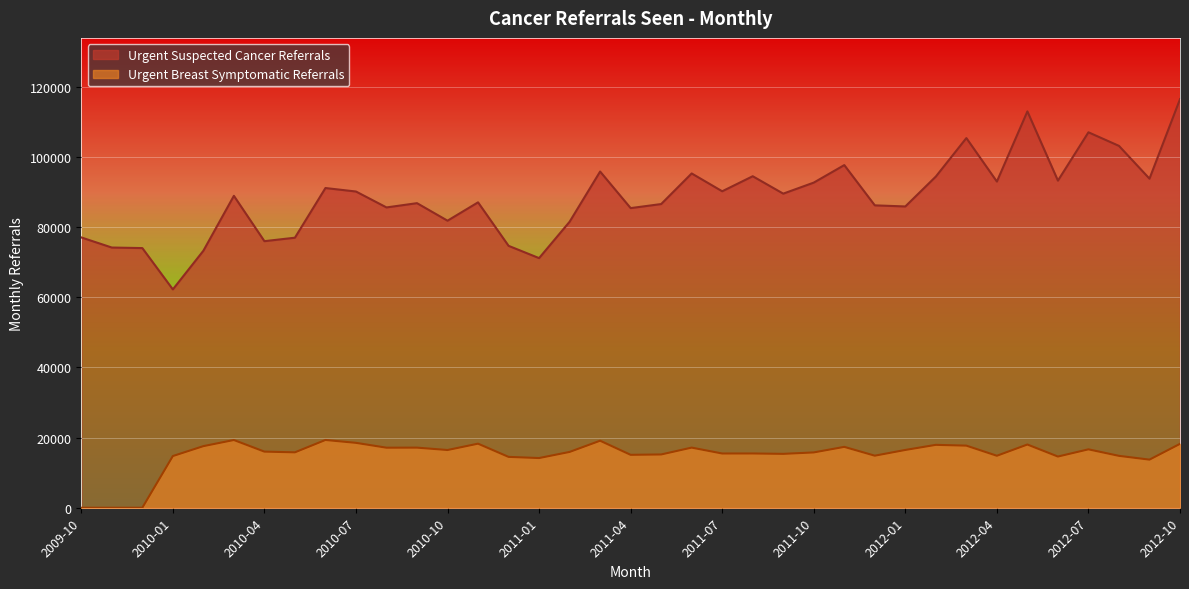

Between 2010-01 and 2012-01, which series saw the biggest shift?

Urgent Suspected Cancer Referrals